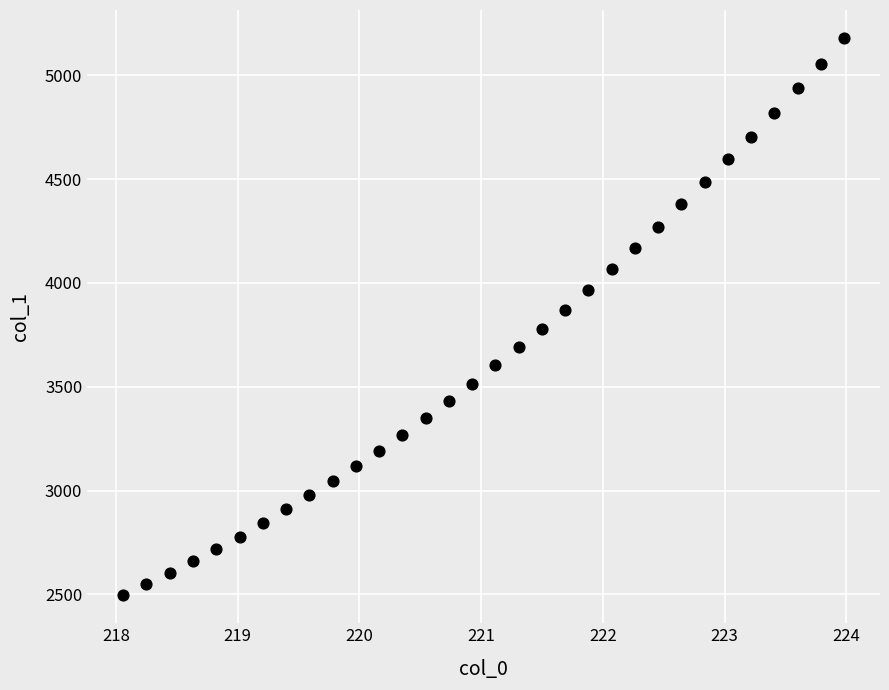

What is the range of X values (max minus min)?

5.9